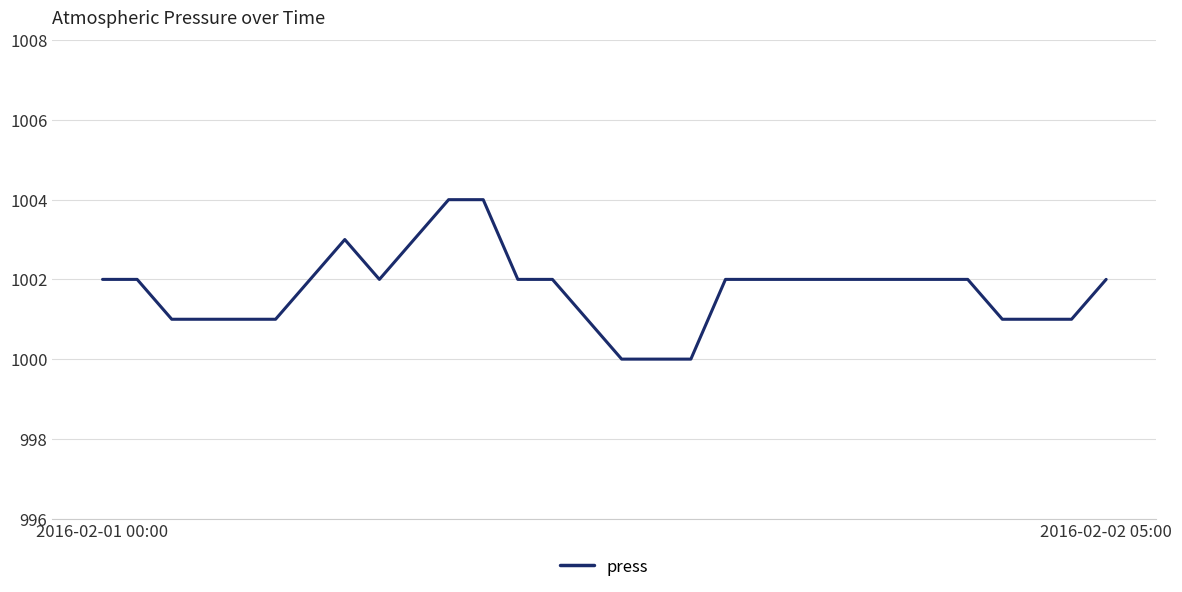

What is the smallest value displayed?

1000